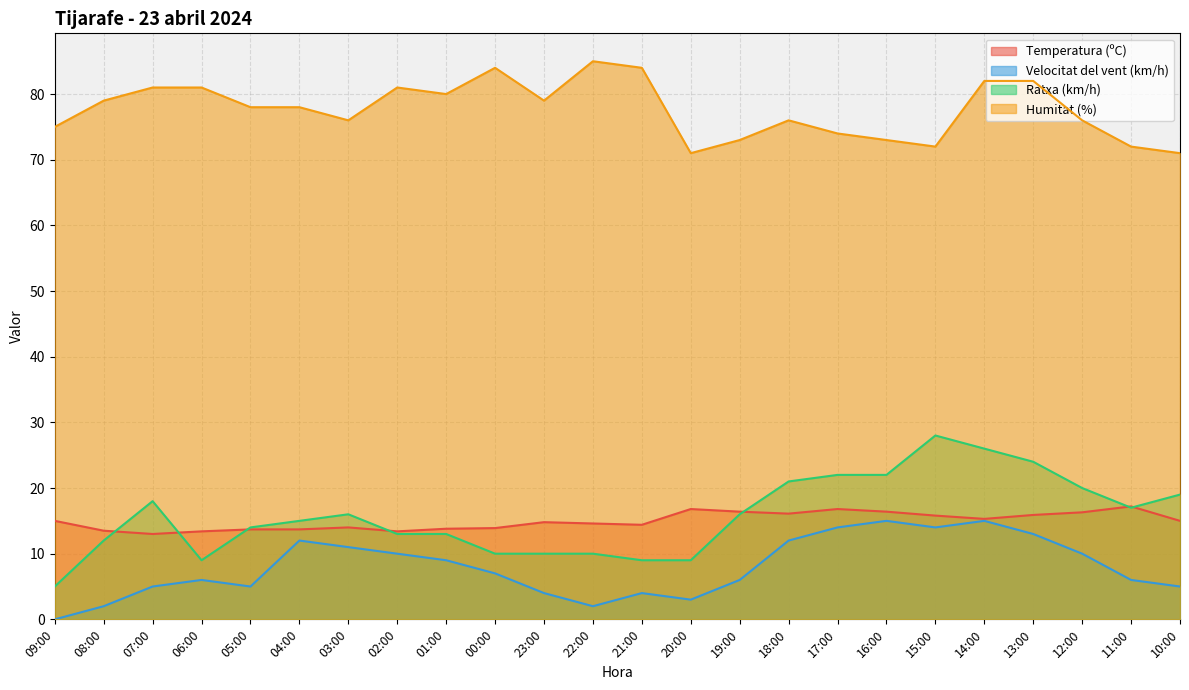

What is the value of the Temperatura (ºC) point at the 17th from the left?

16.8